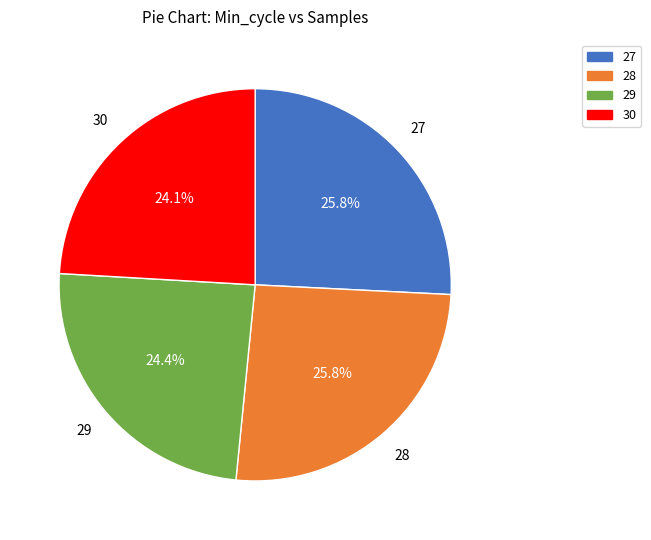

To the nearest percent, what is the difference between the largest and smallest slice percentages?

2%